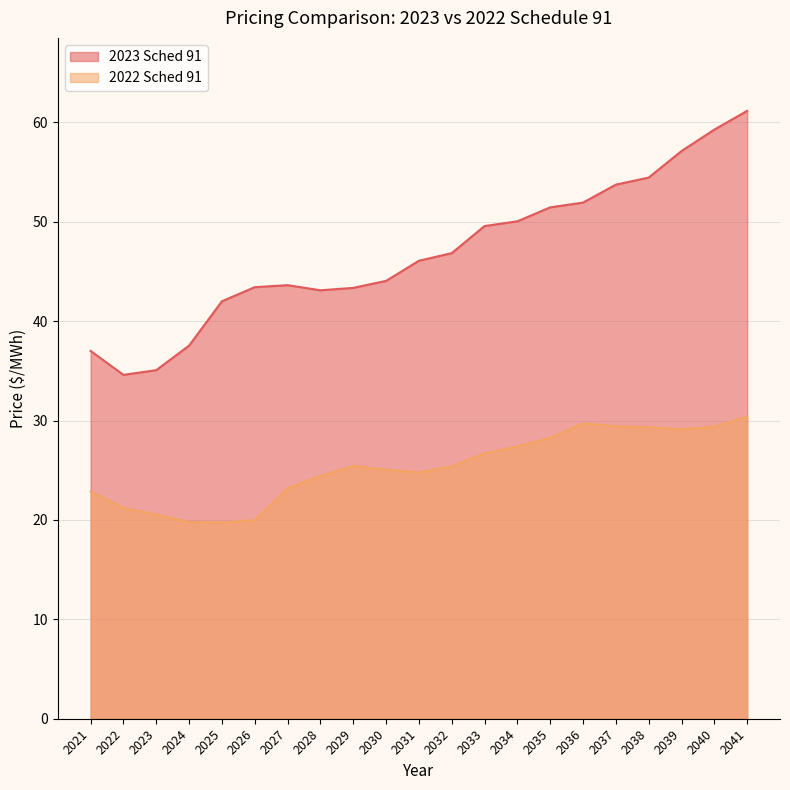

True or false: 2023 Sched 91 has a value of 71.0 at 2032.

False